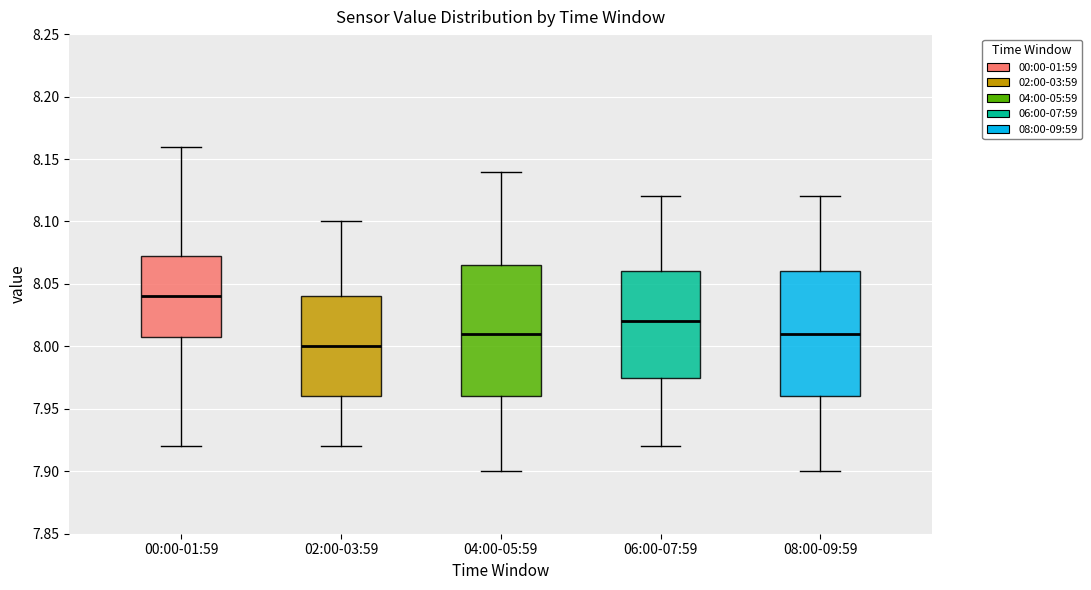

Reading left to right, transcribe this box plot: for each box, give where its median line is, the range the box spans, and where its two whiskers end, as read against the y-axis. The values are not printed on the chart, so give them approximately, as read against the axis.

00:00-01:59: median 8.040, box 8.010 to 8.075, whiskers 7.920 to 8.160
02:00-03:59: median 8.000, box 7.960 to 8.040, whiskers 7.920 to 8.100
04:00-05:59: median 8.010, box 7.960 to 8.065, whiskers 7.900 to 8.140
06:00-07:59: median 8.020, box 7.975 to 8.060, whiskers 7.920 to 8.120
08:00-09:59: median 8.010, box 7.960 to 8.060, whiskers 7.900 to 8.120